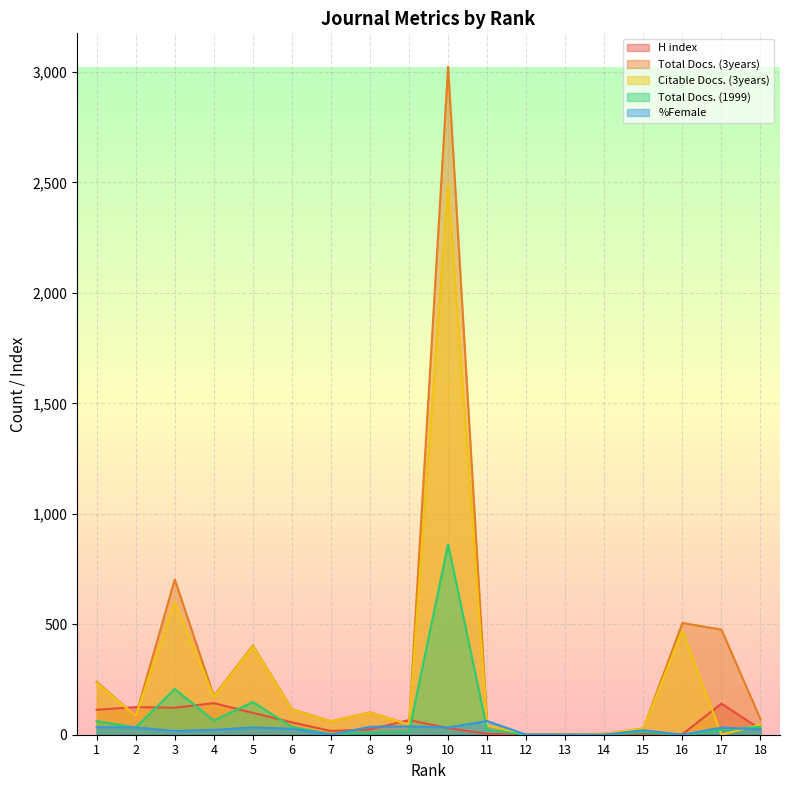

Which series has the largest range (max minus min)?

Total Docs. (3years)